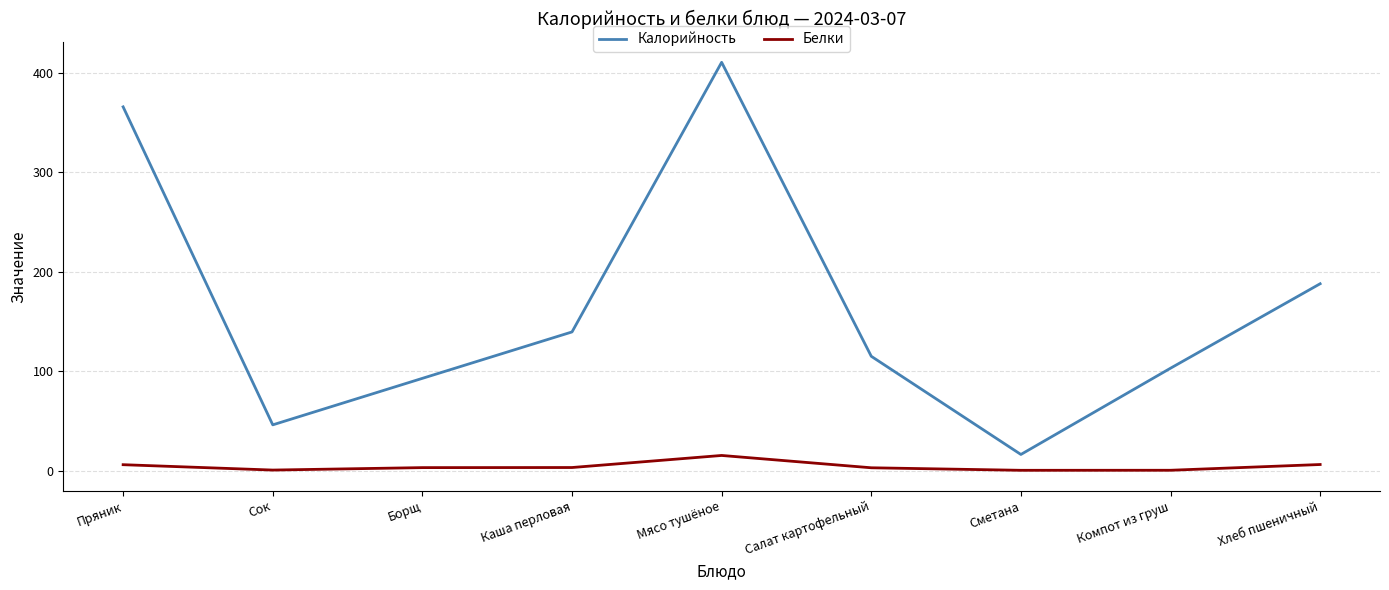

At which label does Белки reach its peak?

Мясо тушёное